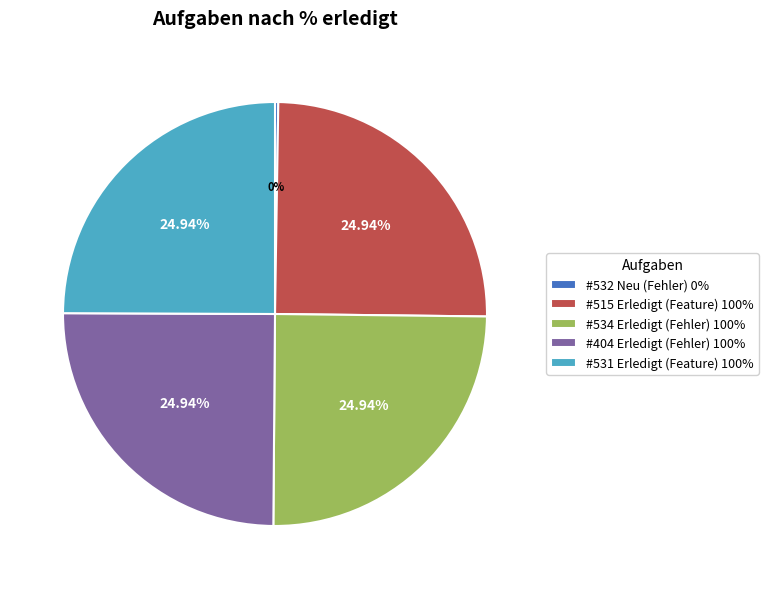

Approximately how many times larger is the value at #404 Erledigt (Fehler) 100% compared to #534 Erledigt (Fehler) 100%?

1.0